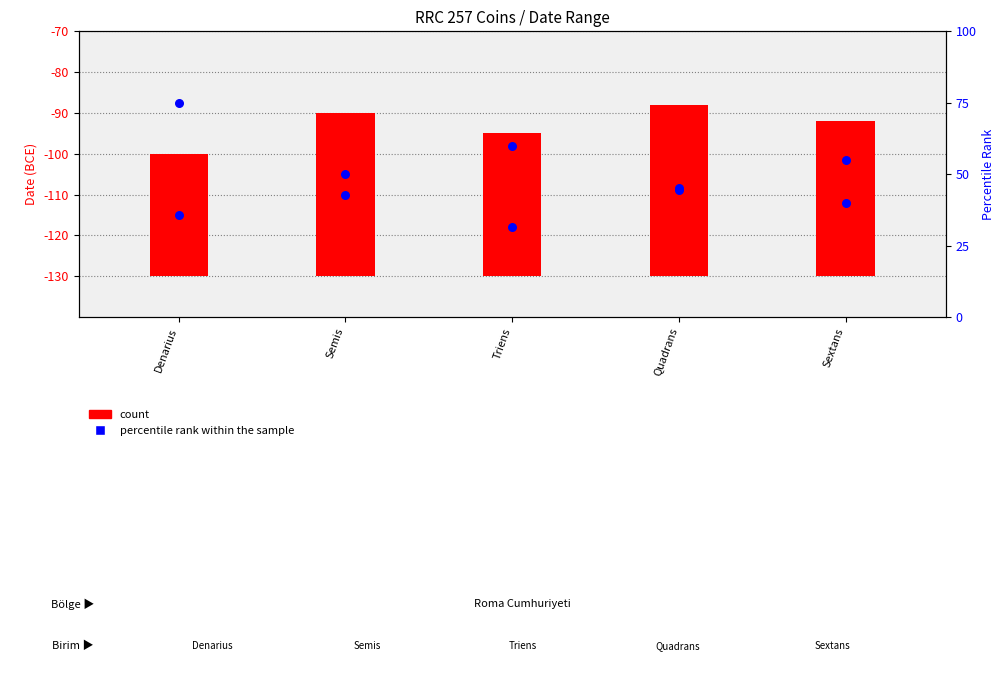

At how many categories does at least one series exceed -67?

5